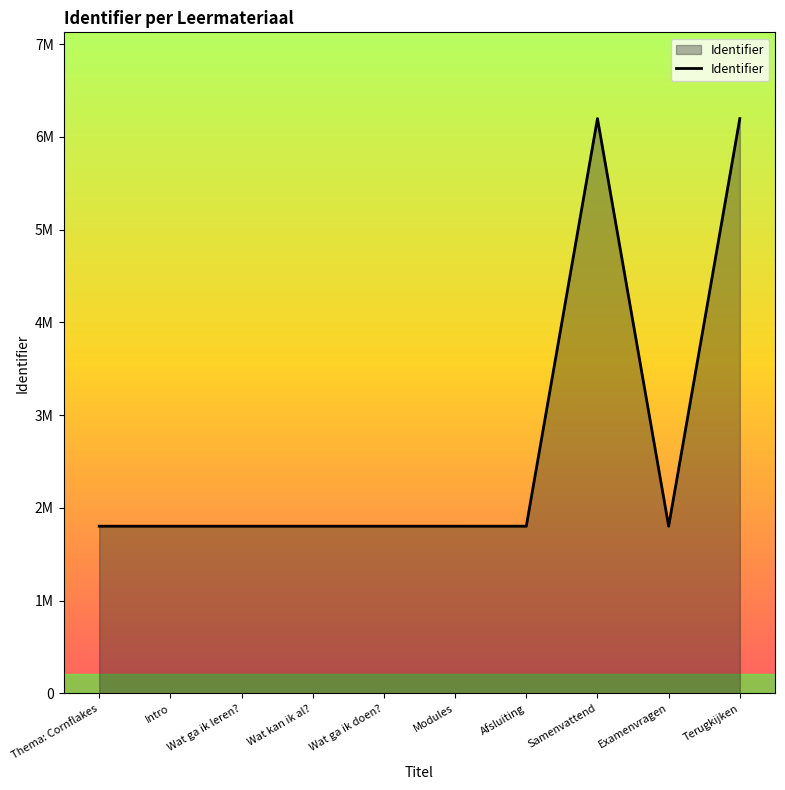

What is the ratio of the value at Samenvattend to the value at Wat ga ik doen??

3.4